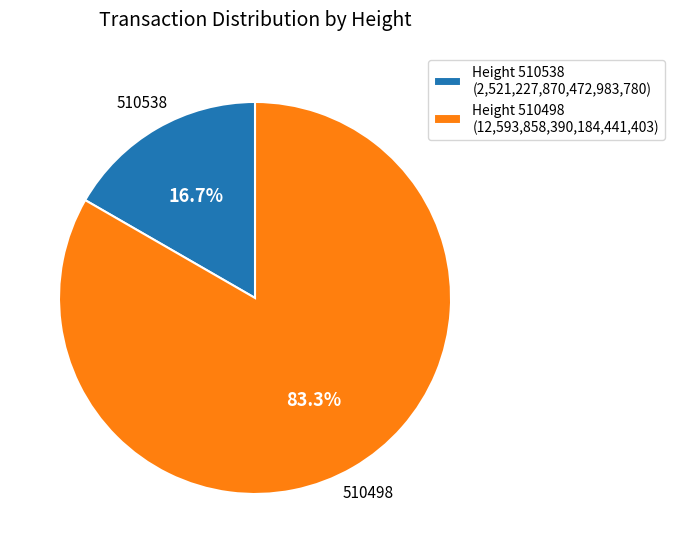

What percentage is NOT represented by Height 510498 (12,593,858,390,184,441,403)?

16.7%